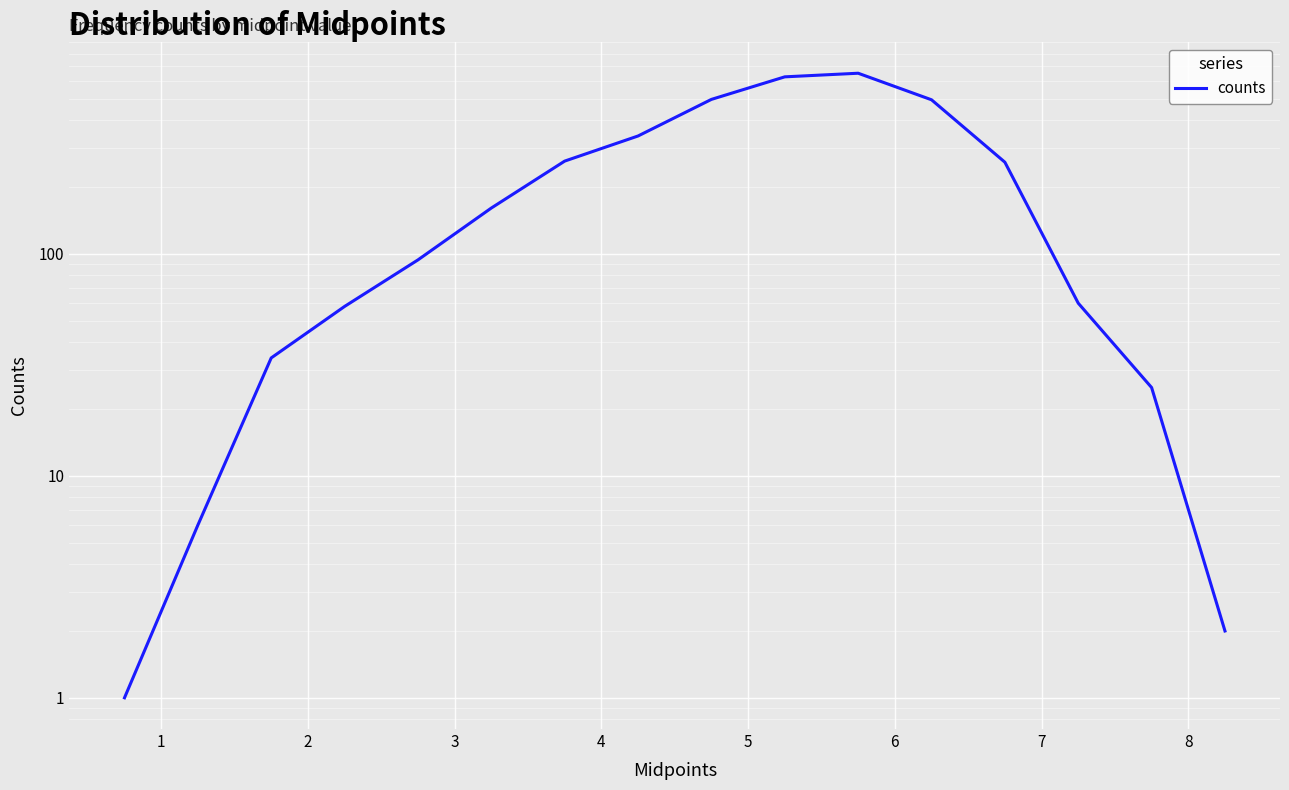

Is it true that the value at 12 is 177?

False